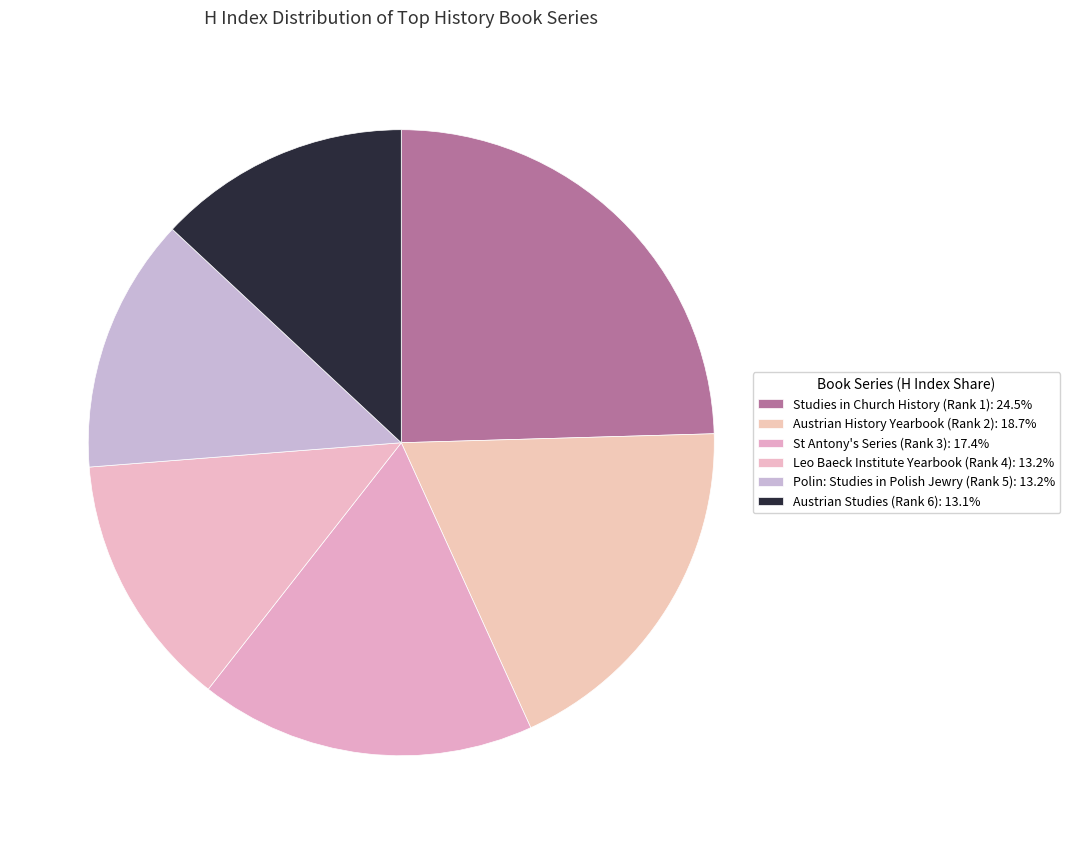

How many segments does this pie chart have?

6